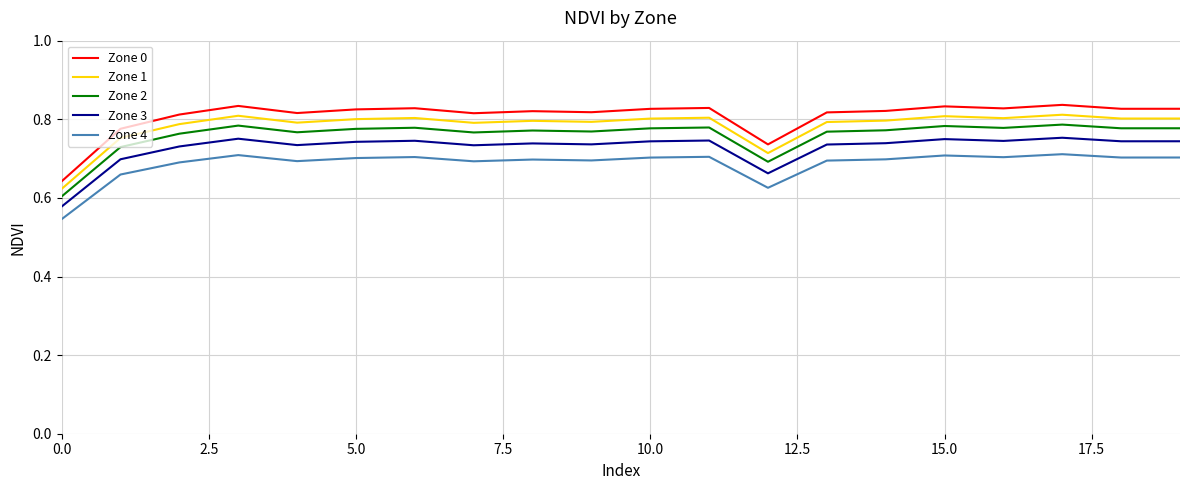

Which series has the largest total across all categories?

Zone 0